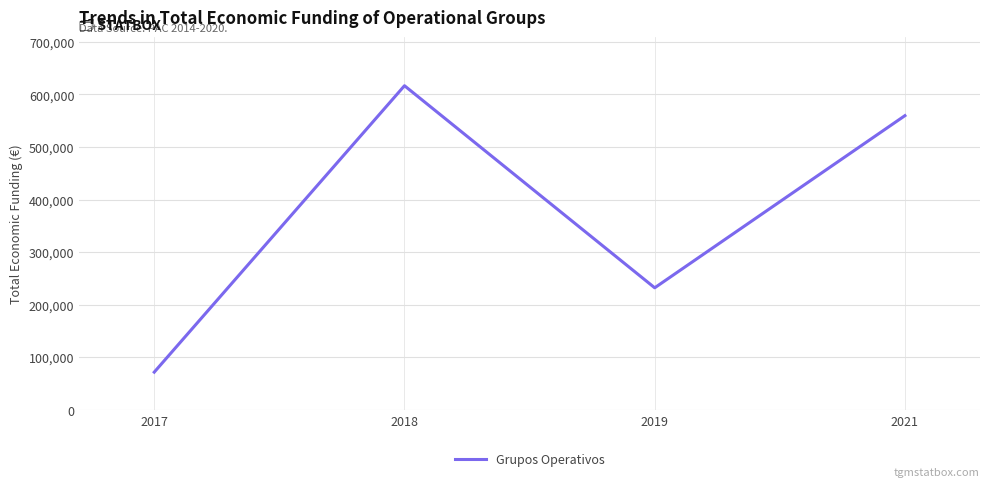

Between 2018 and 2021, which is larger?

2018